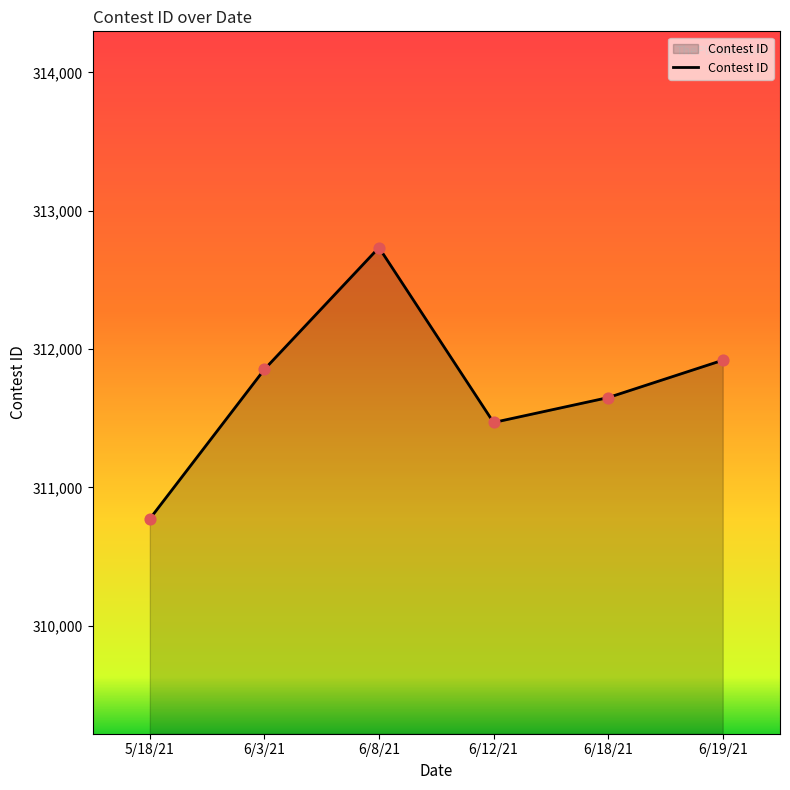

What is the change in value from 6/3/21 to 6/12/21?

-384